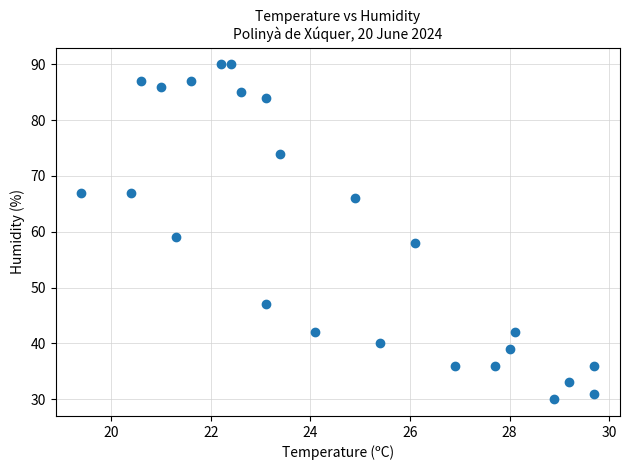

What Y value in the scatter plot is closest to 60?

59